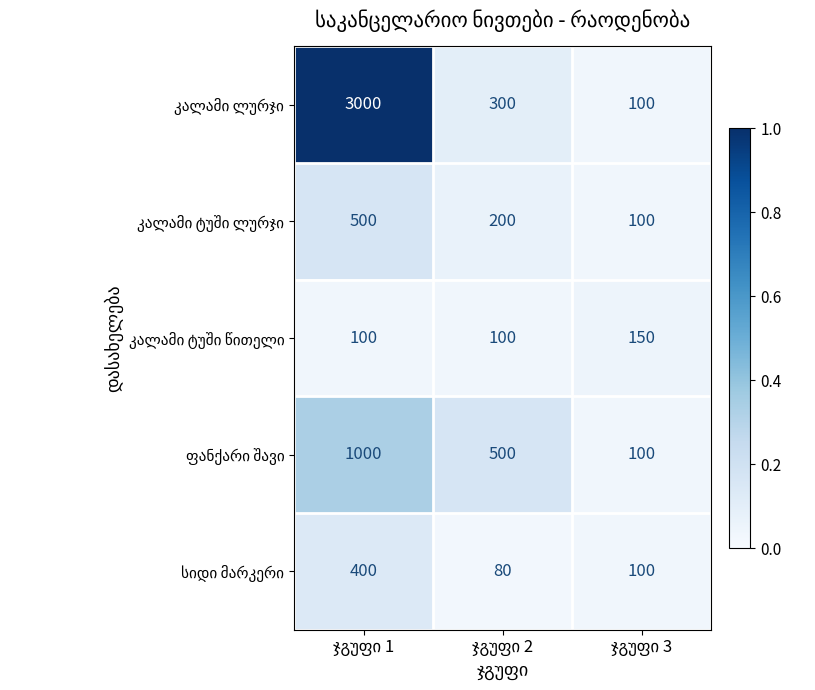

What is the greatest value displayed?

3000